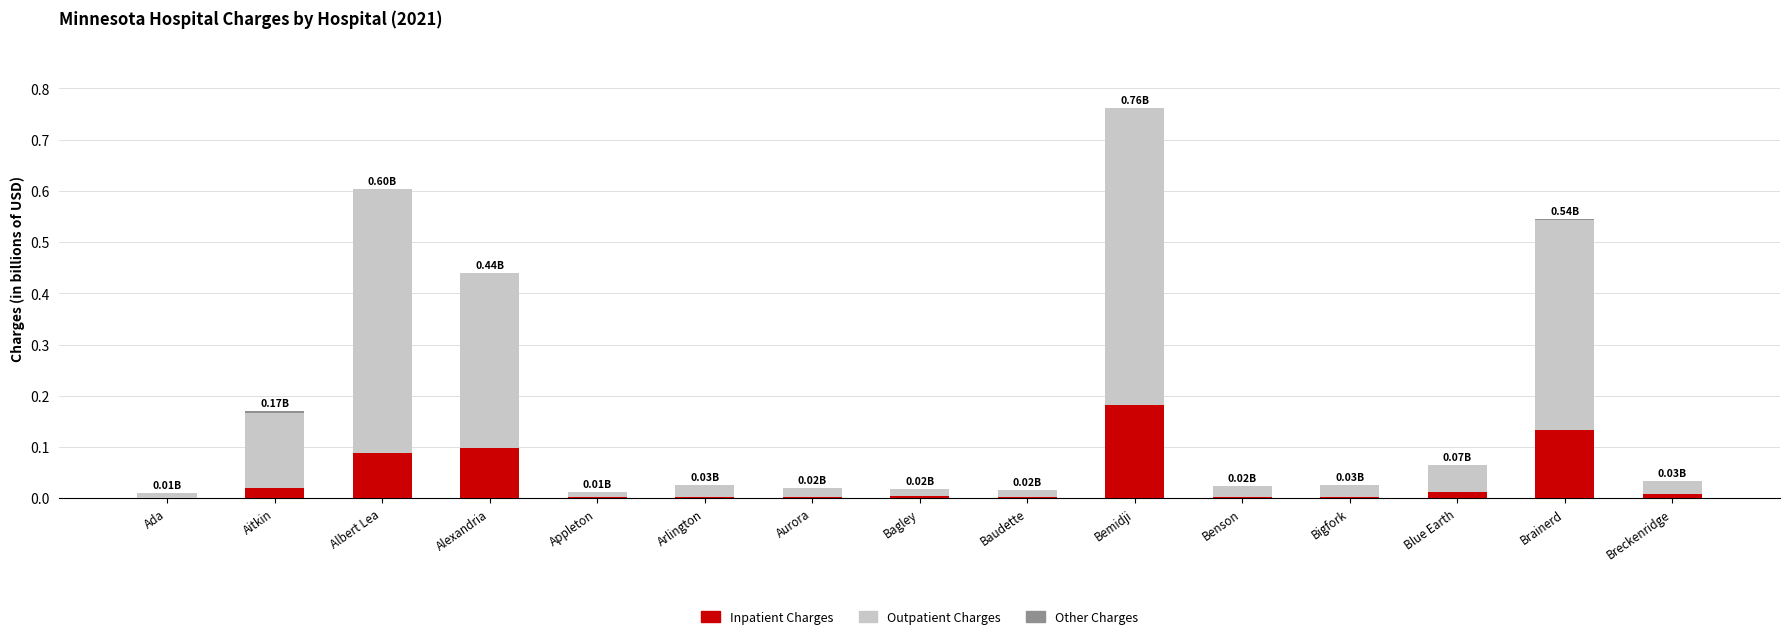

At which label does Inpatient Charges reach its peak?

Bemidji